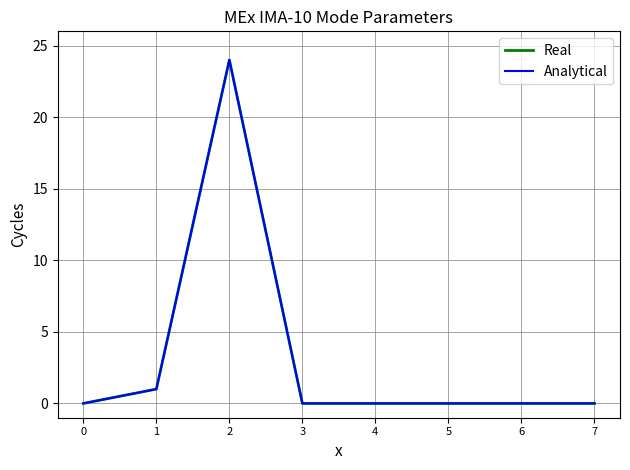

Reading right to left, what are all the values shown in this chart?

Real: 7=0	6=0	5=0	4=0	3=0	2=24	1=1	0=0
Analytical: 7=0	6=0	5=0	4=0	3=0	2=24	1=1	0=0